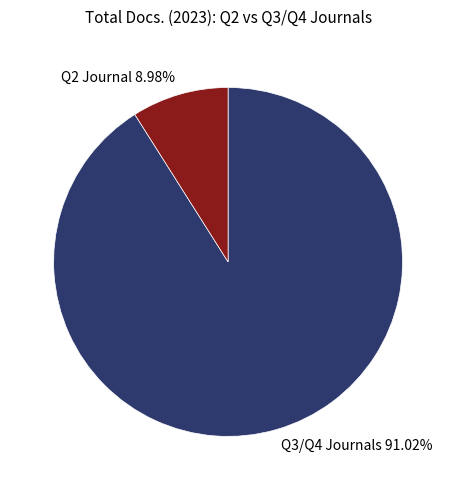

Is the sum of Q3/Q4 Journals 91.02% and Q2 Journal 8.98% greater than half?

Yes